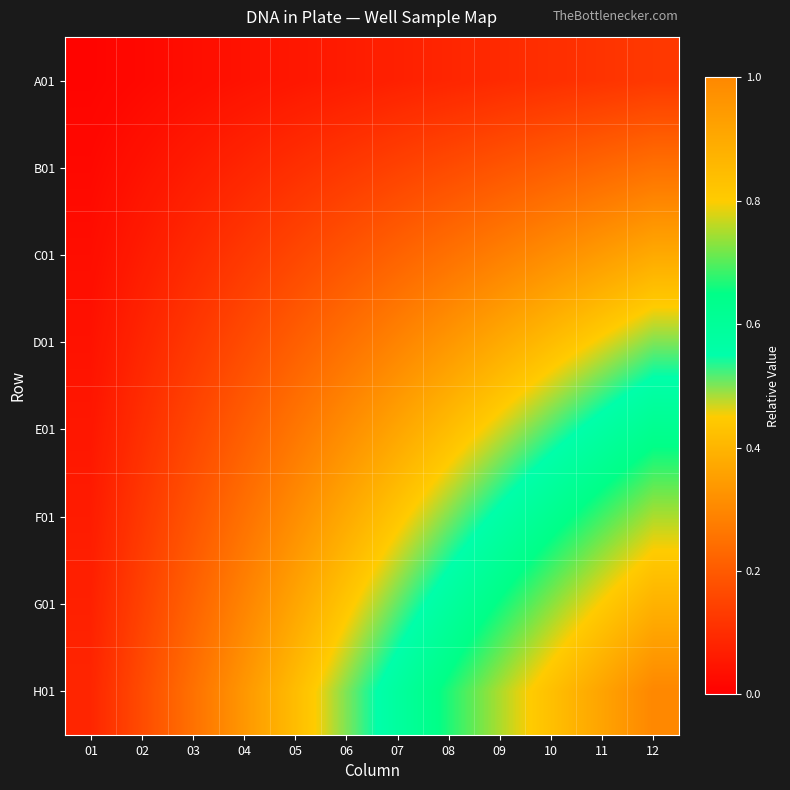

Rank the series by their maximum value, from highest to lowest.

H01, G01, F01, E01, D01, C01, B01, A01